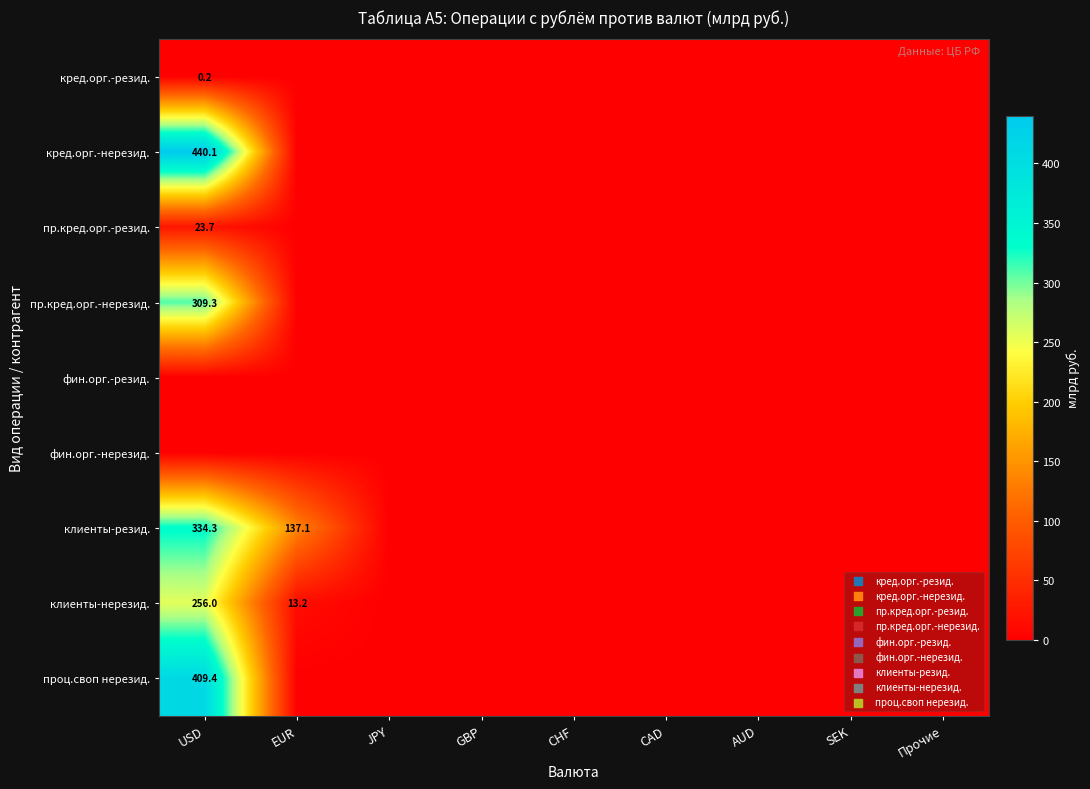

True or false: клиенты-резид. has a value of 50.8 at EUR.

False